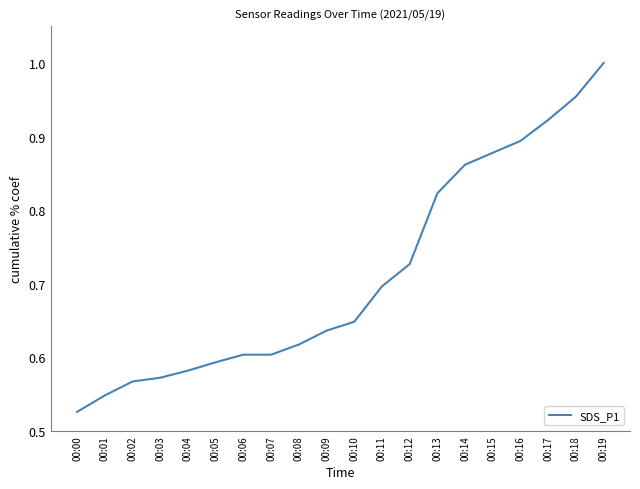

What is the change in value from 00:05 to 00:12?

+0.1